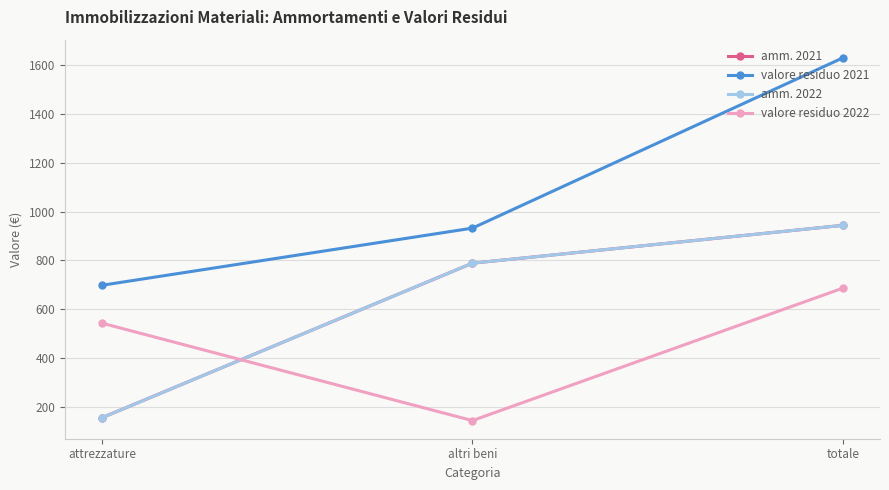

Is this an area chart (filled region under the line)?

No